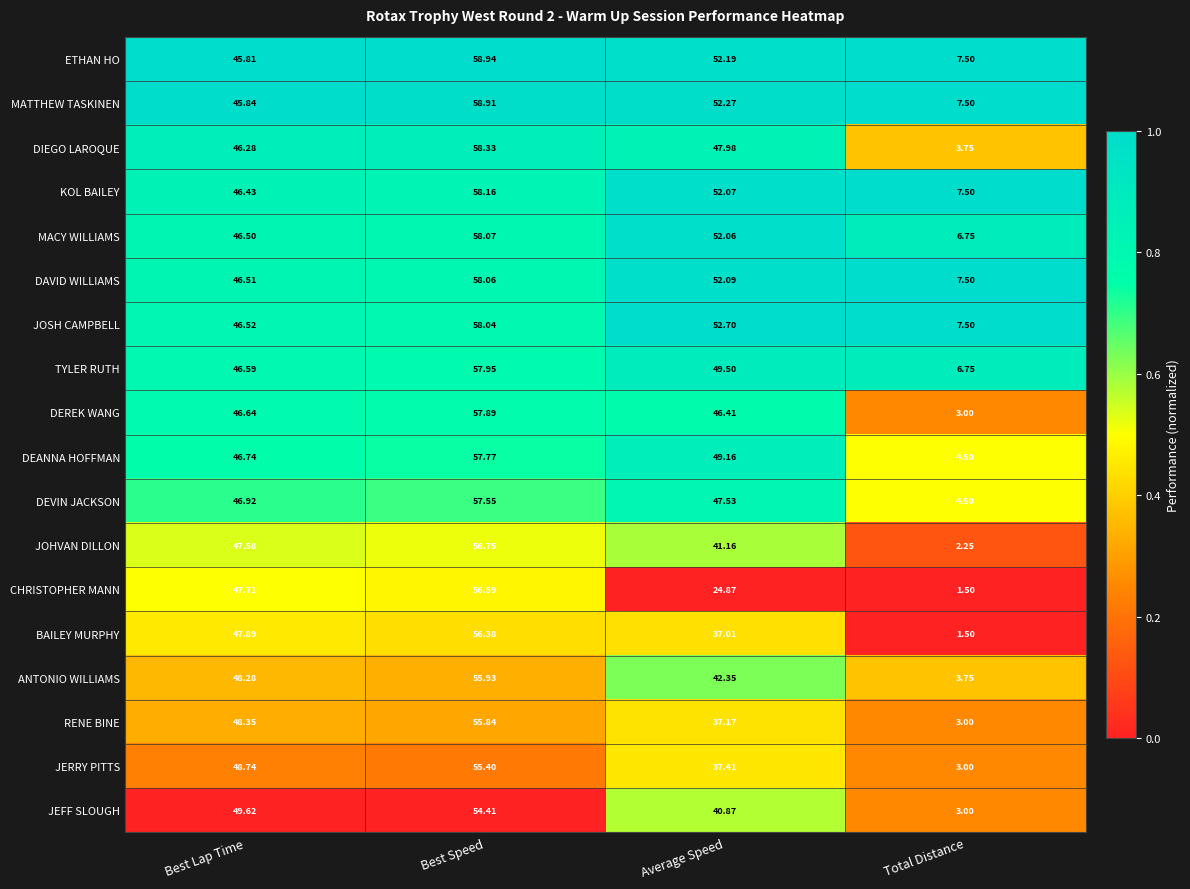

At which label does DEANNA HOFFMAN reach its peak?

Best Speed